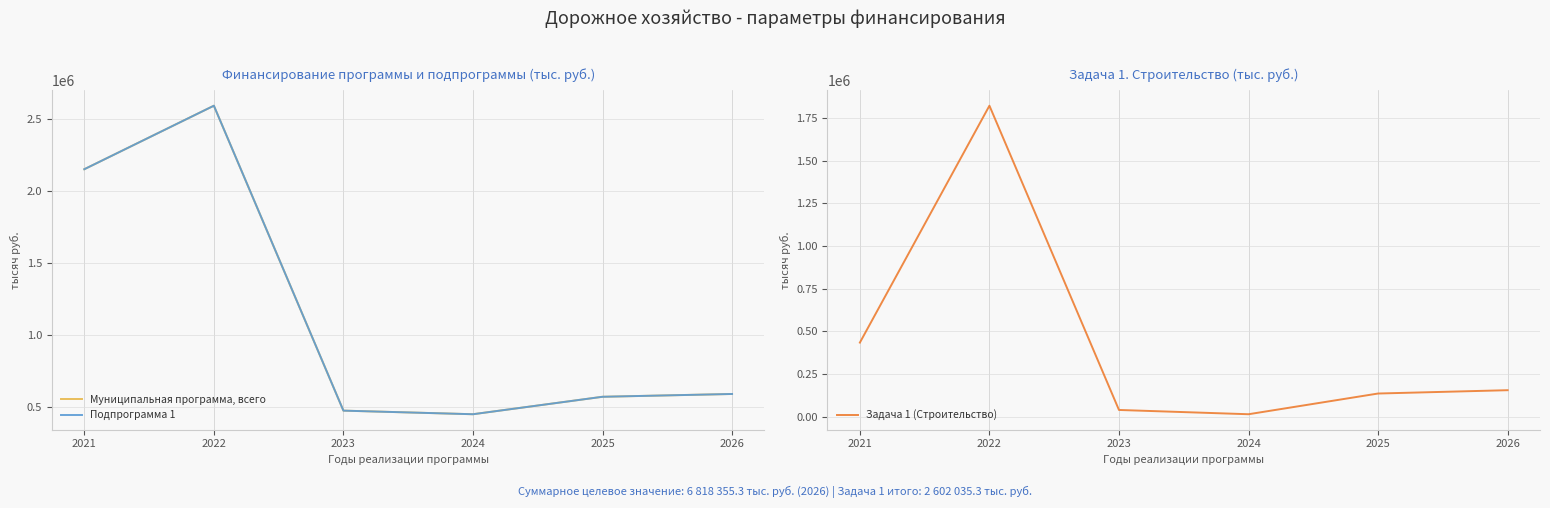

True or false: Муниципальная программа, всего and Подпрограмма 1 intersect in this chart.

False